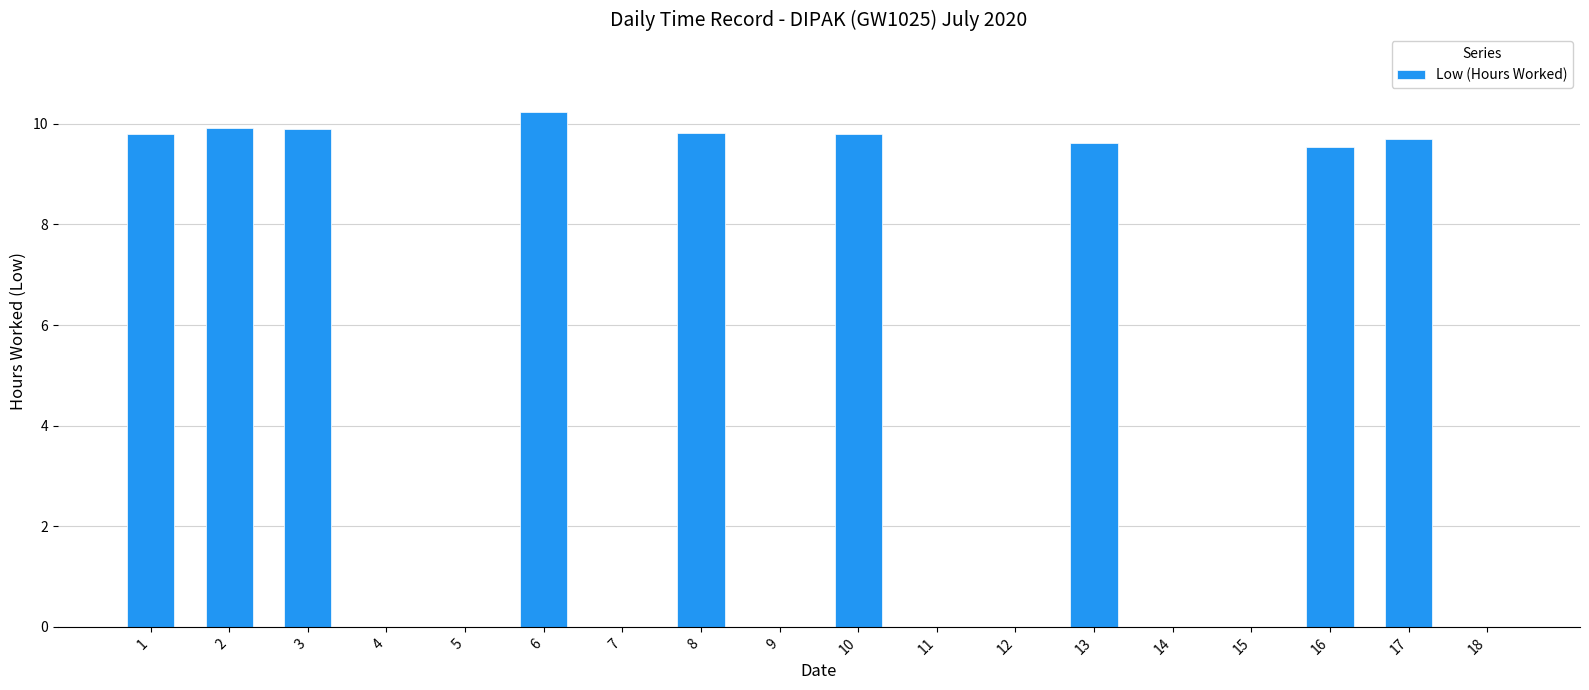

What is the greatest value displayed?

10.2